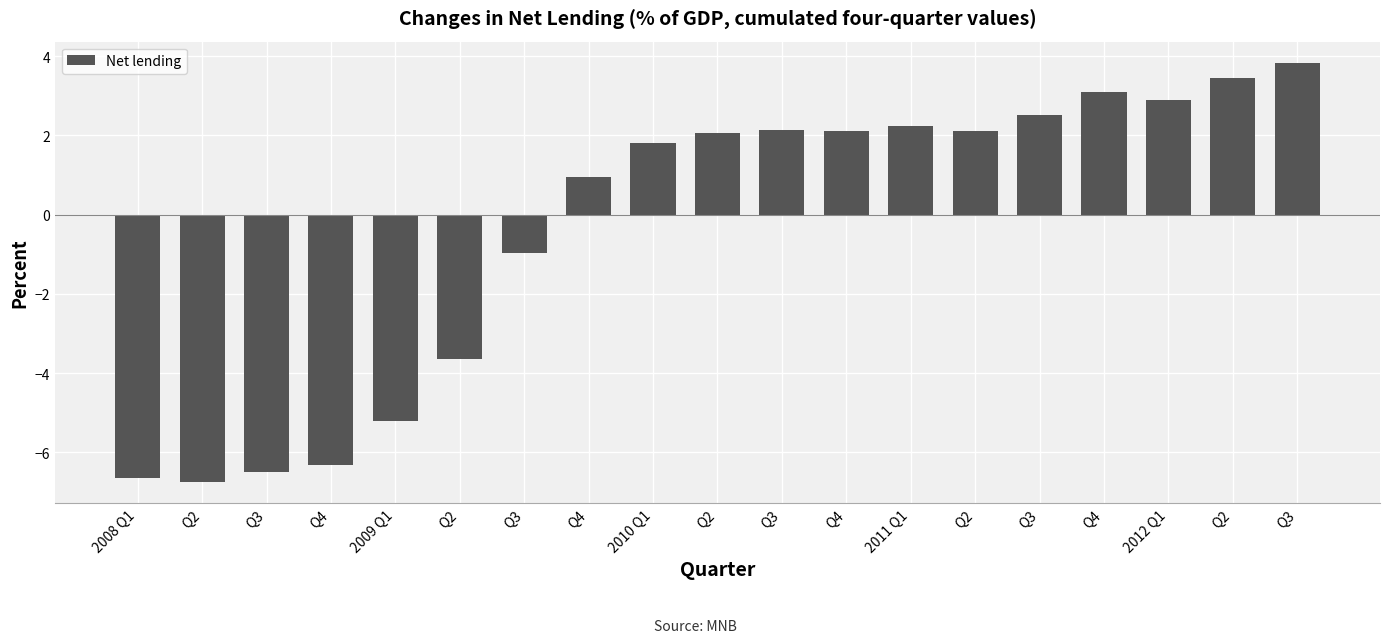

How many values exceed 2?

10